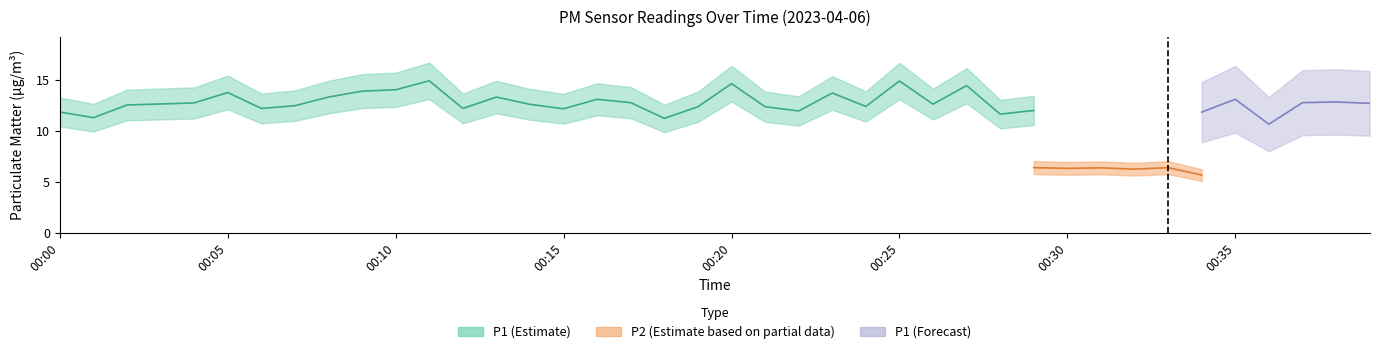

Where does the P1 series first go above 12?

00:02